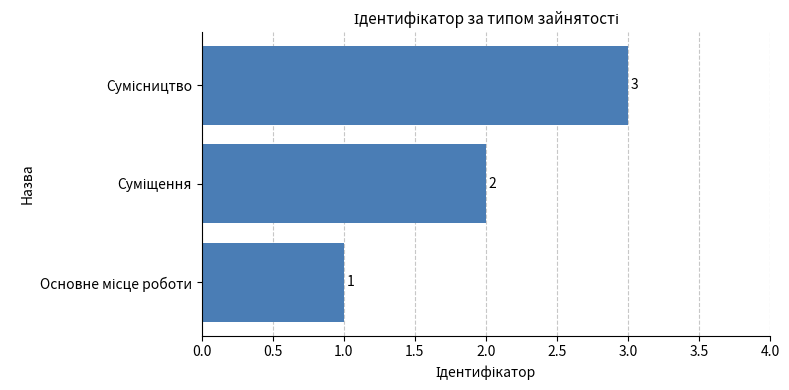

What is the sum of all values?

6